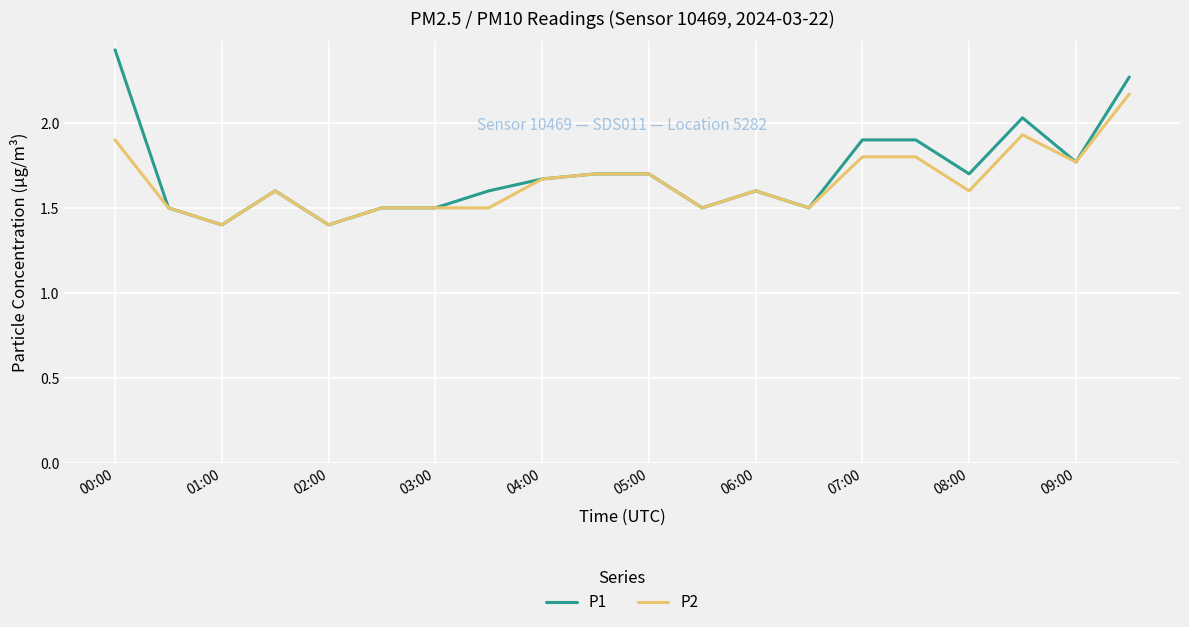

Rank the series by their maximum value, from lowest to highest.

P2, P1